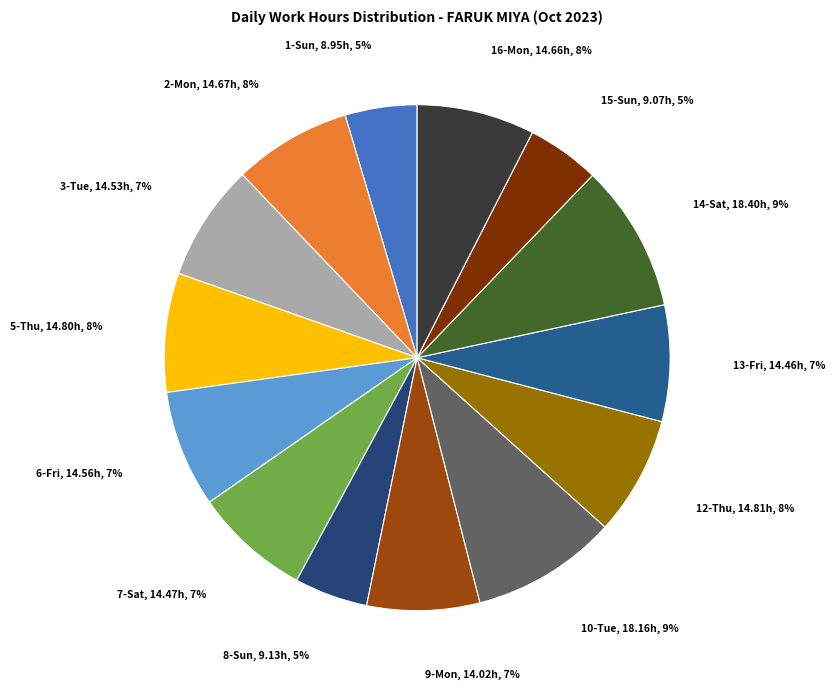

What percentage is the 1-Sun slice, to the nearest percent?

5%